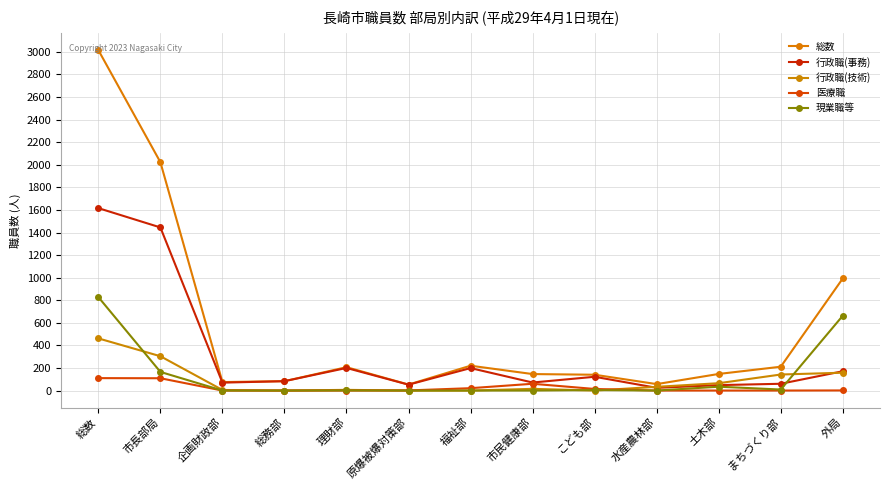

What is the difference between the second highest and minimum values in the 現業職等 series?

663